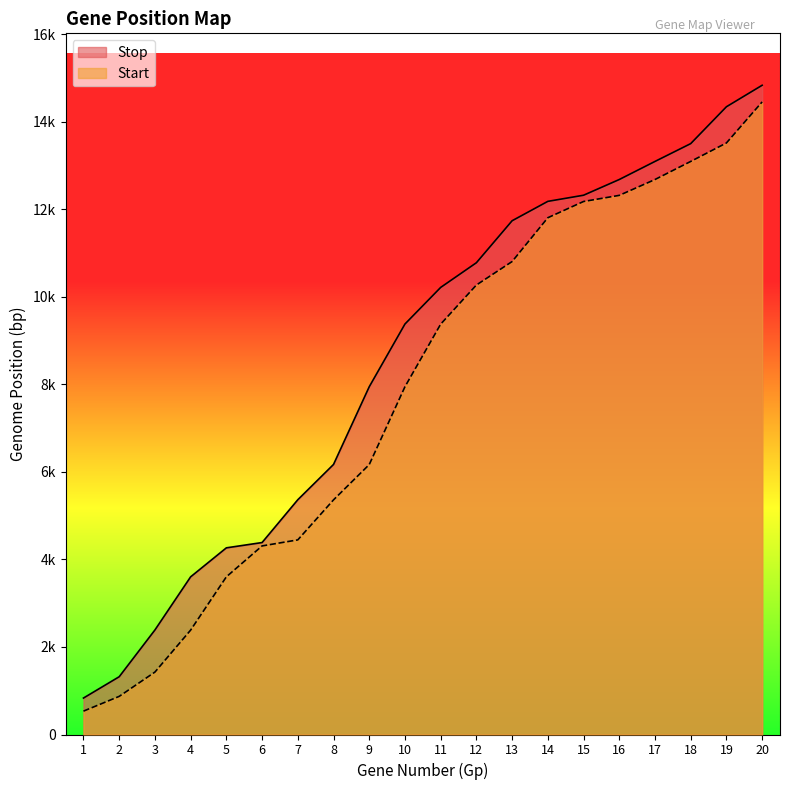

What is the spread (max minus min) of values at 7?

917